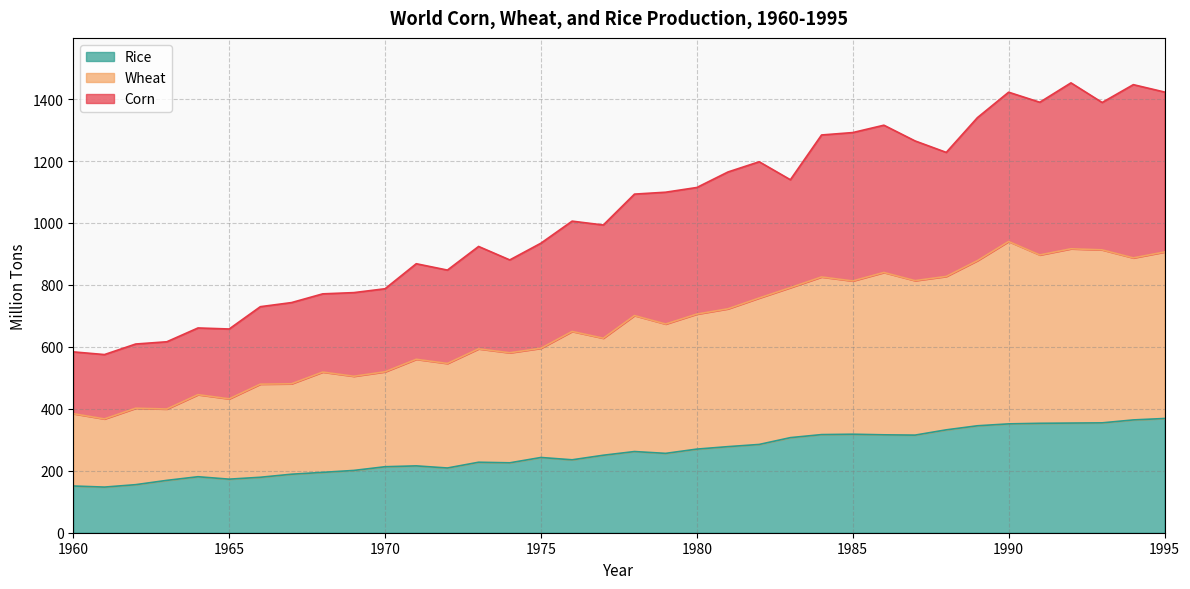

Which category has the lowest value in the Wheat series?

1961